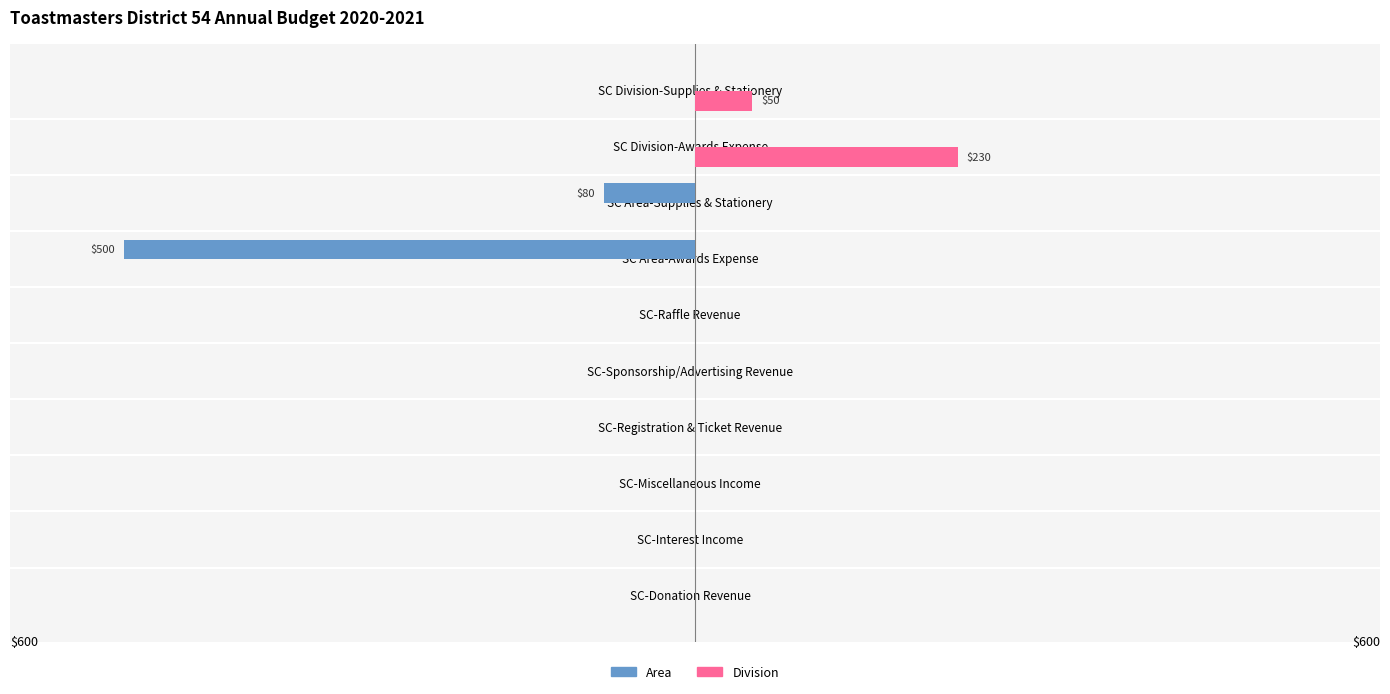

Reading right to left, extract all data points from this chart.

Area: 0	0	-80	-500	0	0	0	0	0	0
Division: 50	230	0	0	0	0	0	0	0	0